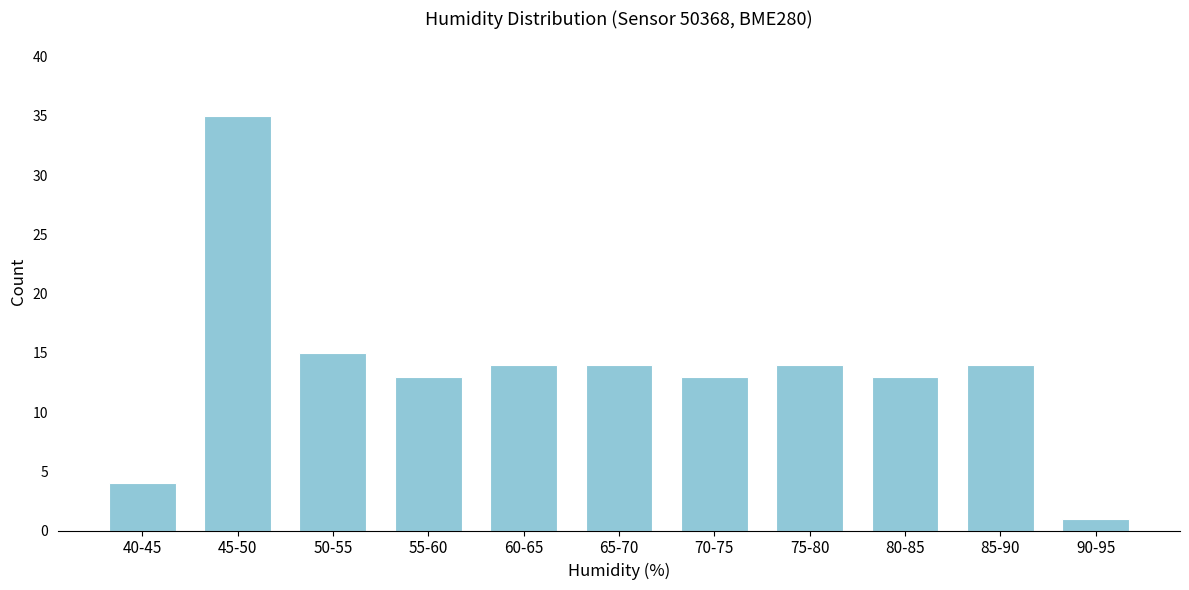

Reading left to right, what are all the values shown in this chart?

4	35	15	13	14	14	13	14	13	14	1